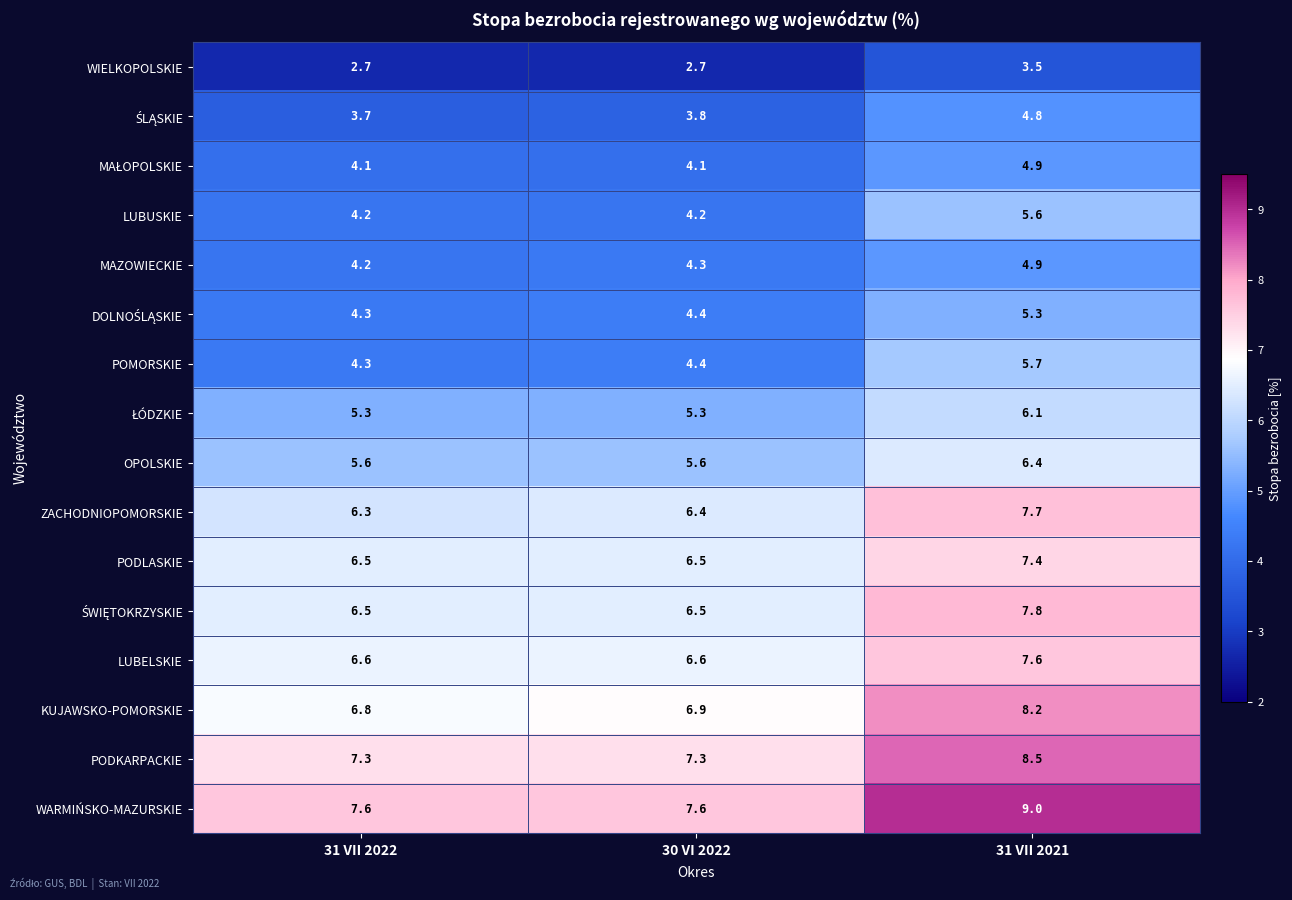

What is the difference between the highest and lowest values at 30 VI 2022?

4.9